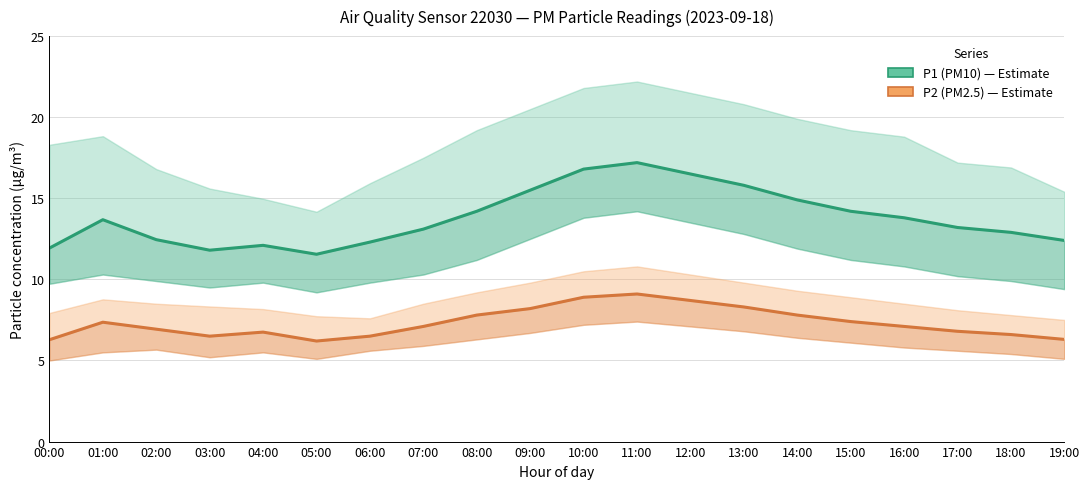

What is the difference between the P2 (PM2.5) values at 06:00 and 04:00?

0.2